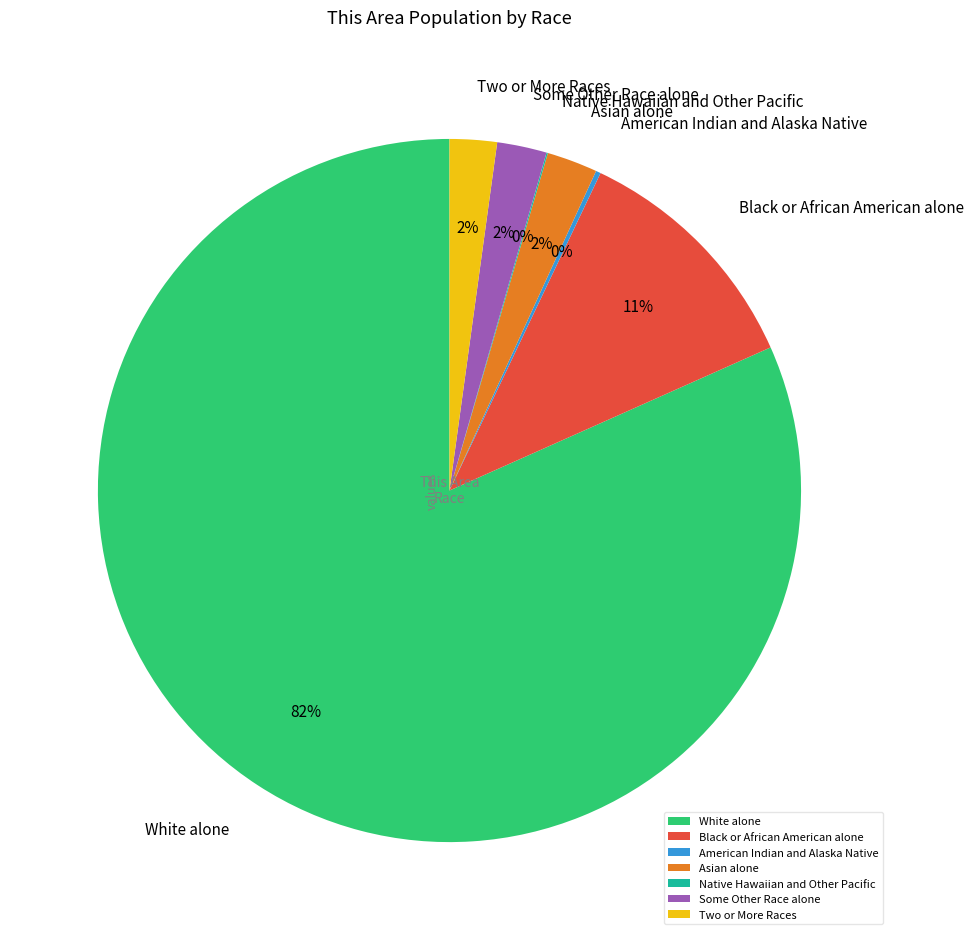

Is it true that White alone is 82% of the pie?

True